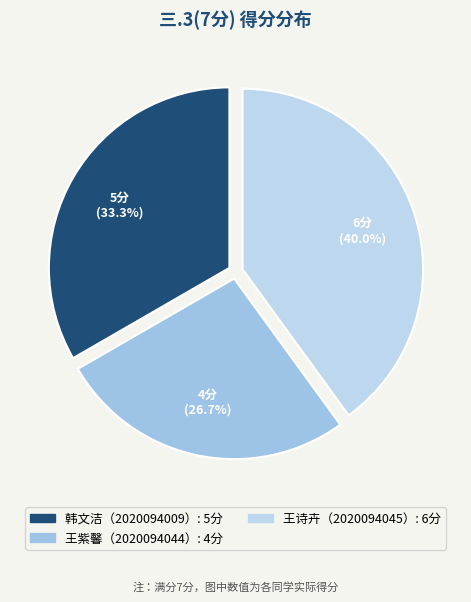

How many segments does this pie chart have?

3